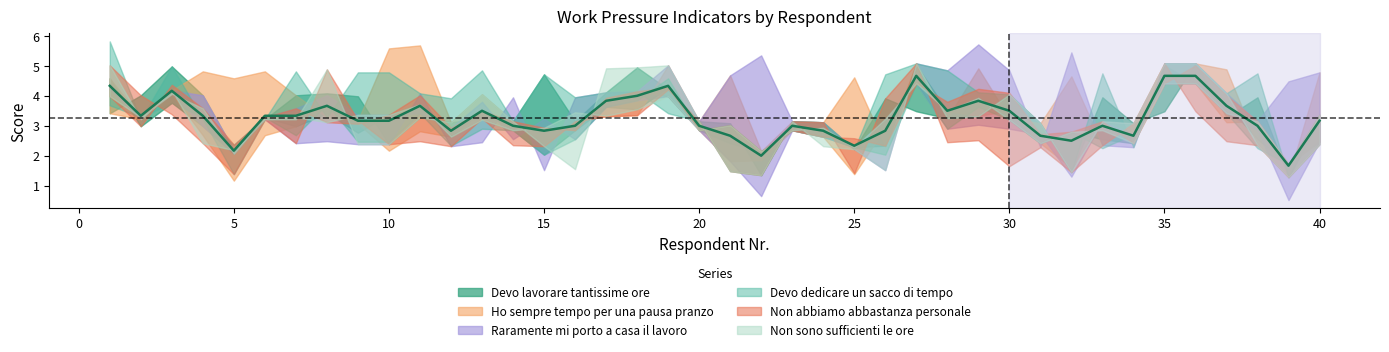

Does the chart have visible grid lines?

No